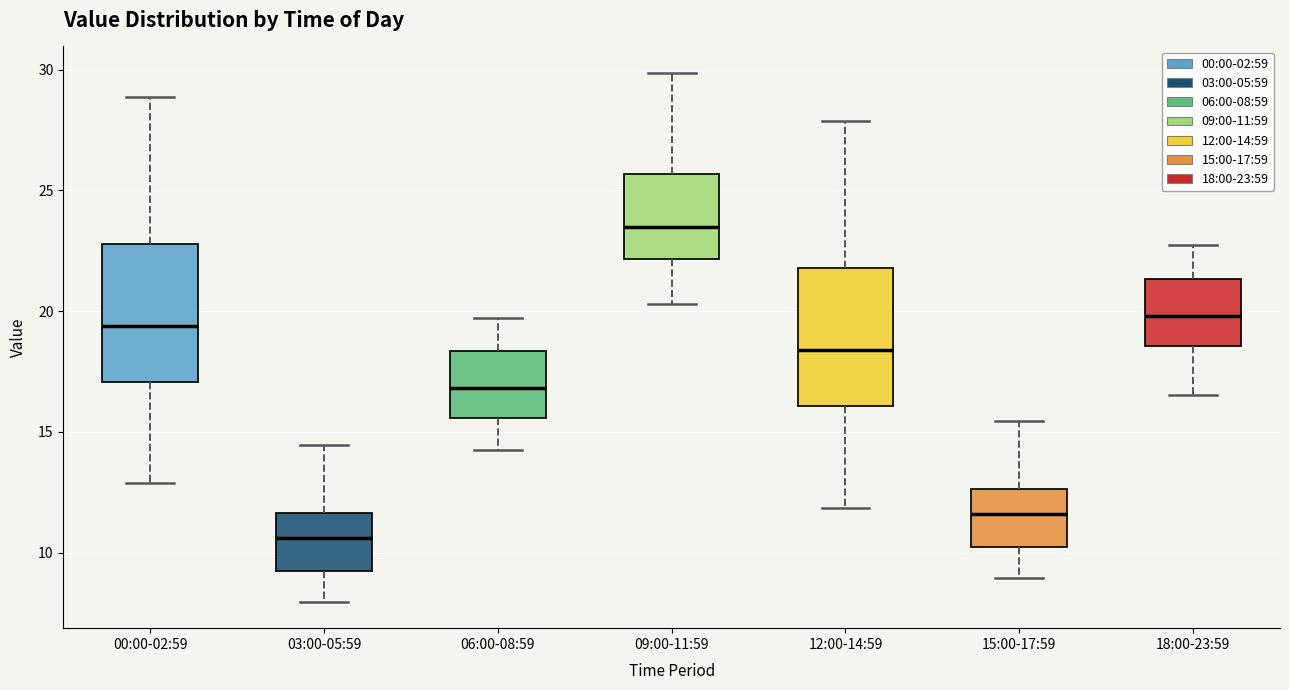

Which box has the highest median line?

09:00-11:59